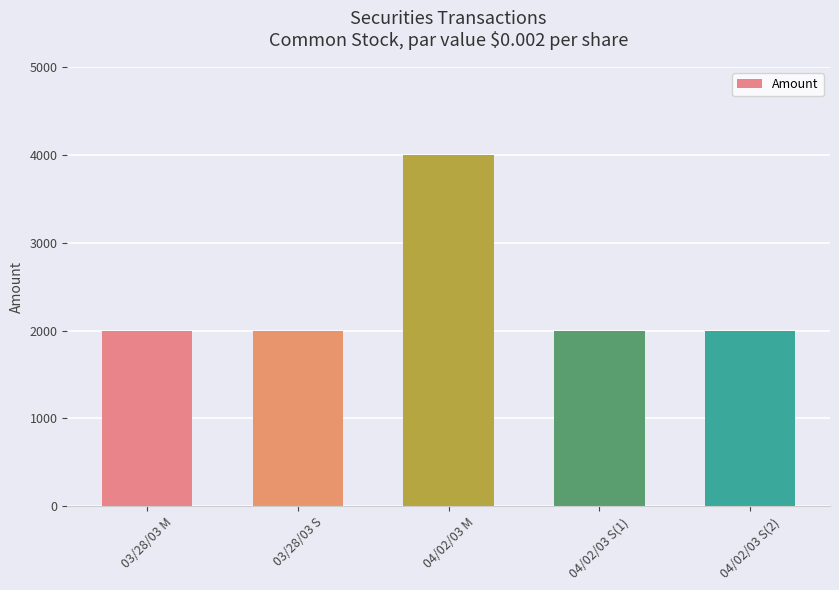

Approximately how many times larger is the value at 04/02/03 M compared to 03/28/03 M?

2.0